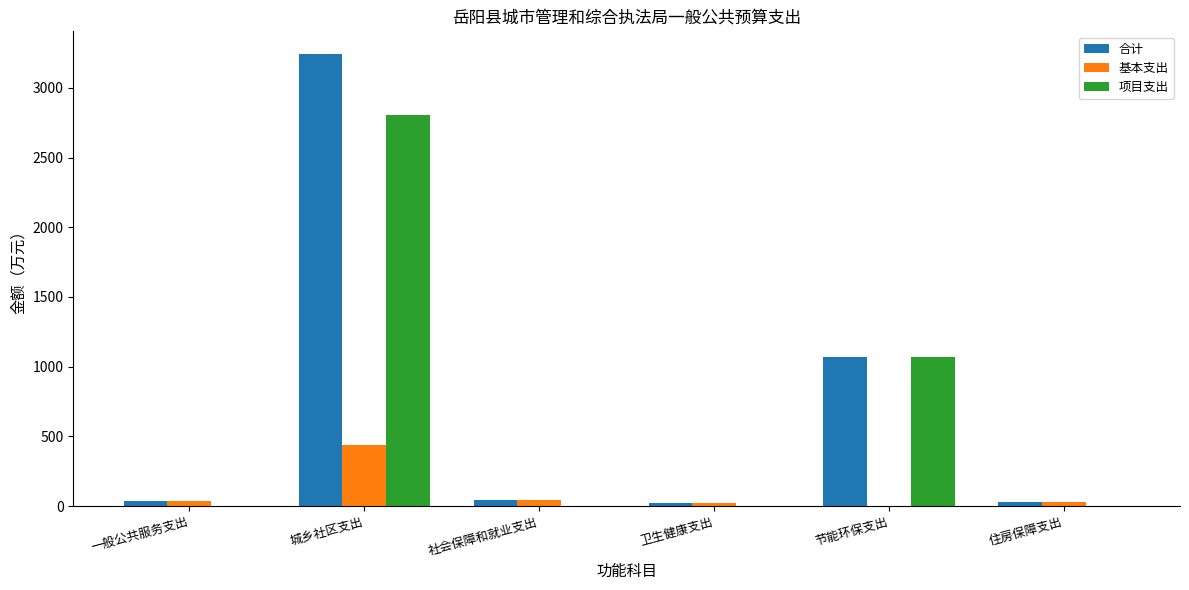

What are all the series names shown in the legend?

合计, 基本支出, 项目支出